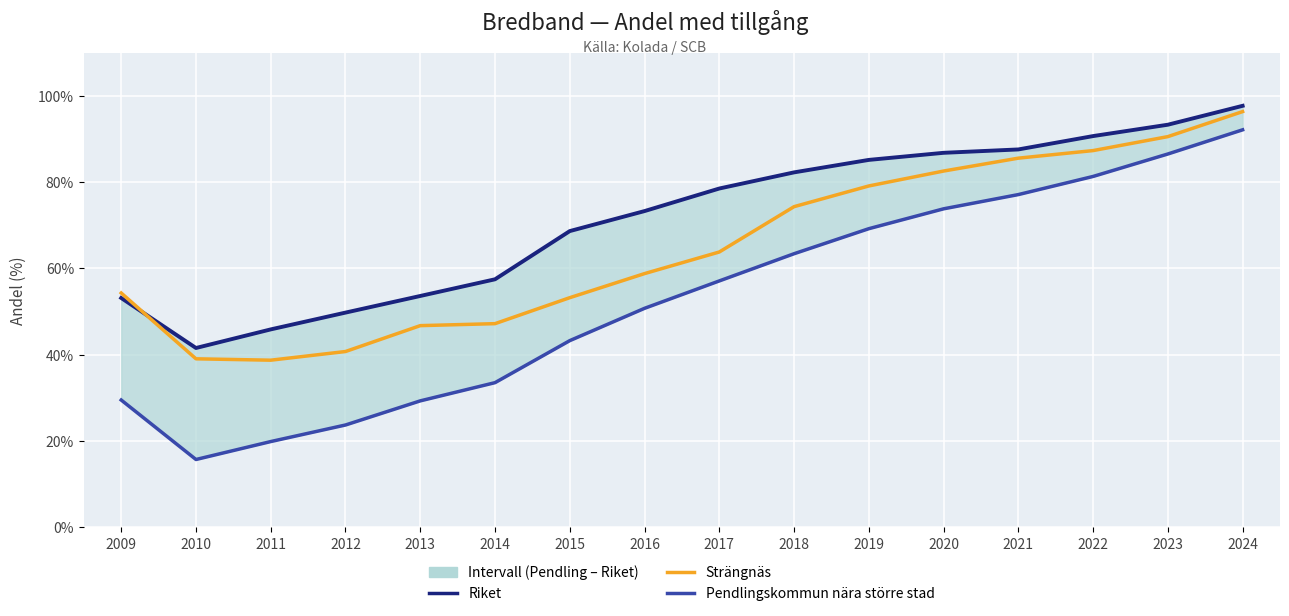

Rank the series at 2022 from lowest to highest value.

Pendlingskommun nära större stad, Strängnäs, Riket